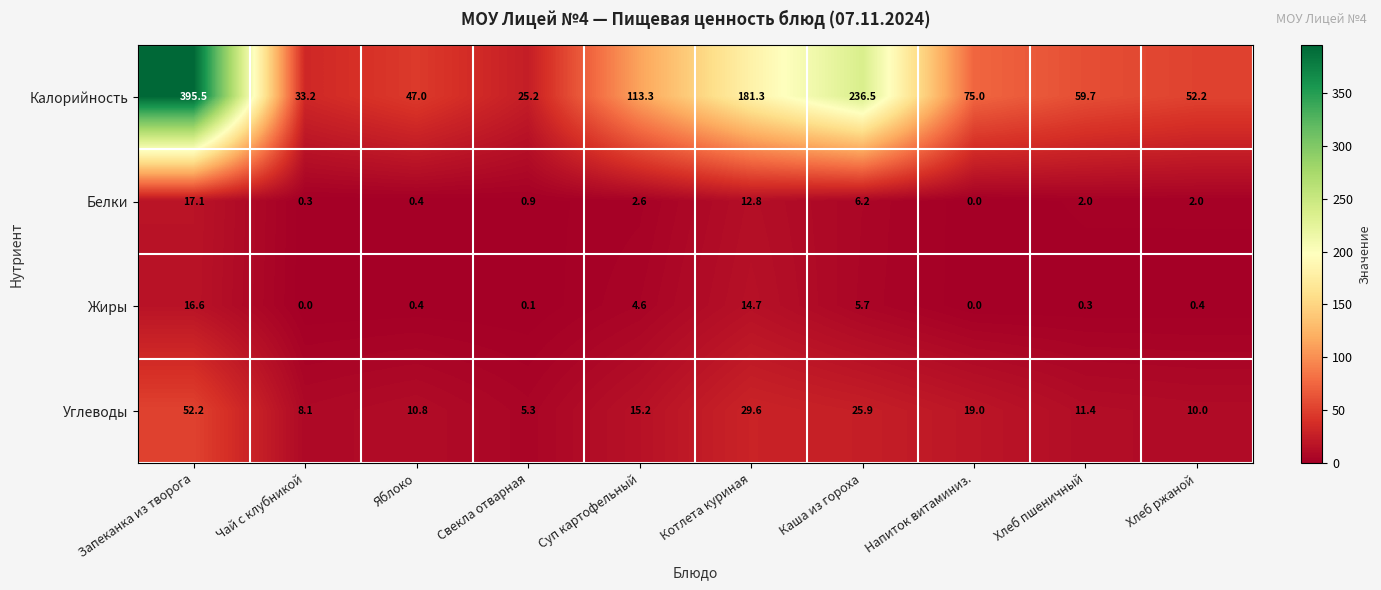

True or false: Белки has a value of 25.1 at Запеканка из творога.

False